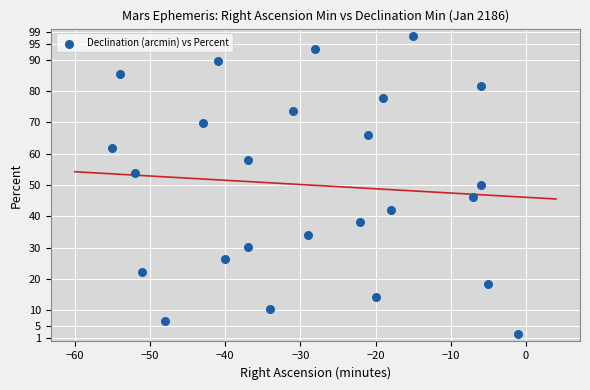

What is the range of Y values (max minus min)?

95.0